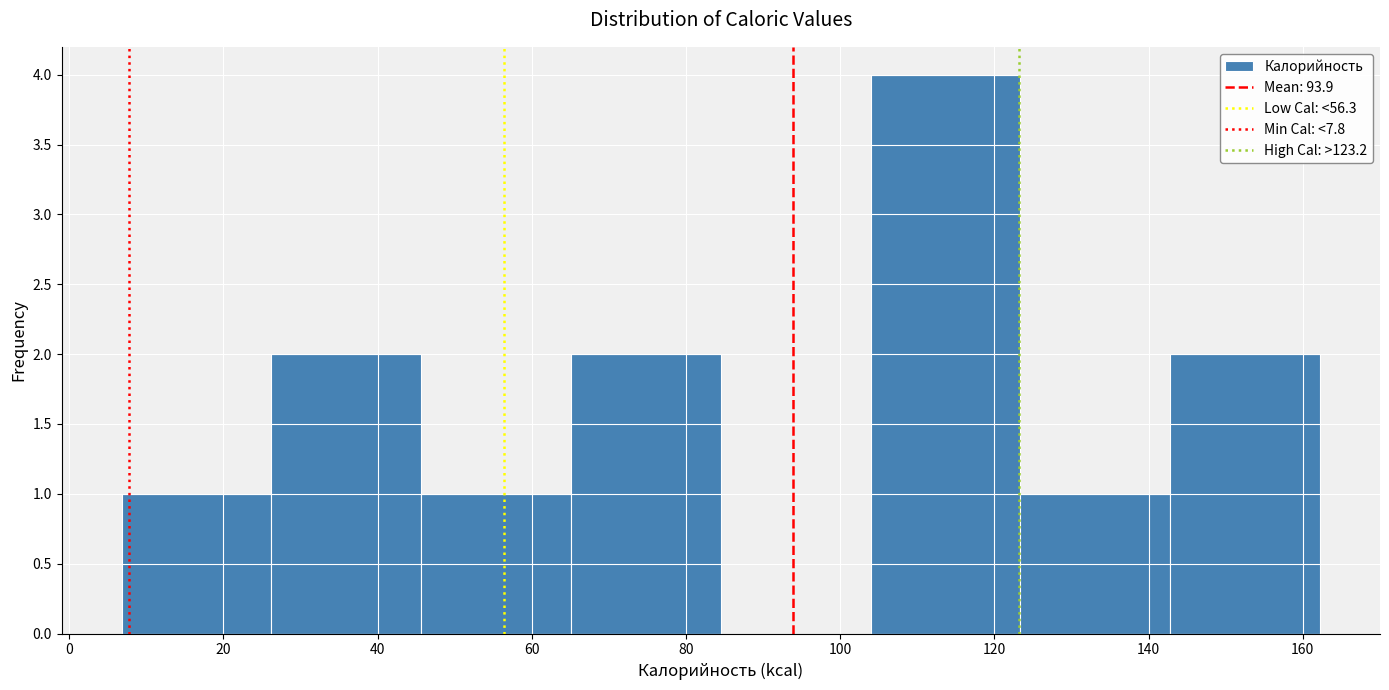

Reading left to right, transcribe this chart: for each bar, give the range it covers on the x-axis and its height. Neither the bar edges nor the heights are printed on the chart, so give them approximately, as read against the axes.

6 to 26: 1
26 to 46: 2
46 to 66: 1
66 to 84: 2
84 to 104: 0
104 to 124: 4
124 to 142: 1
142 to 162: 2